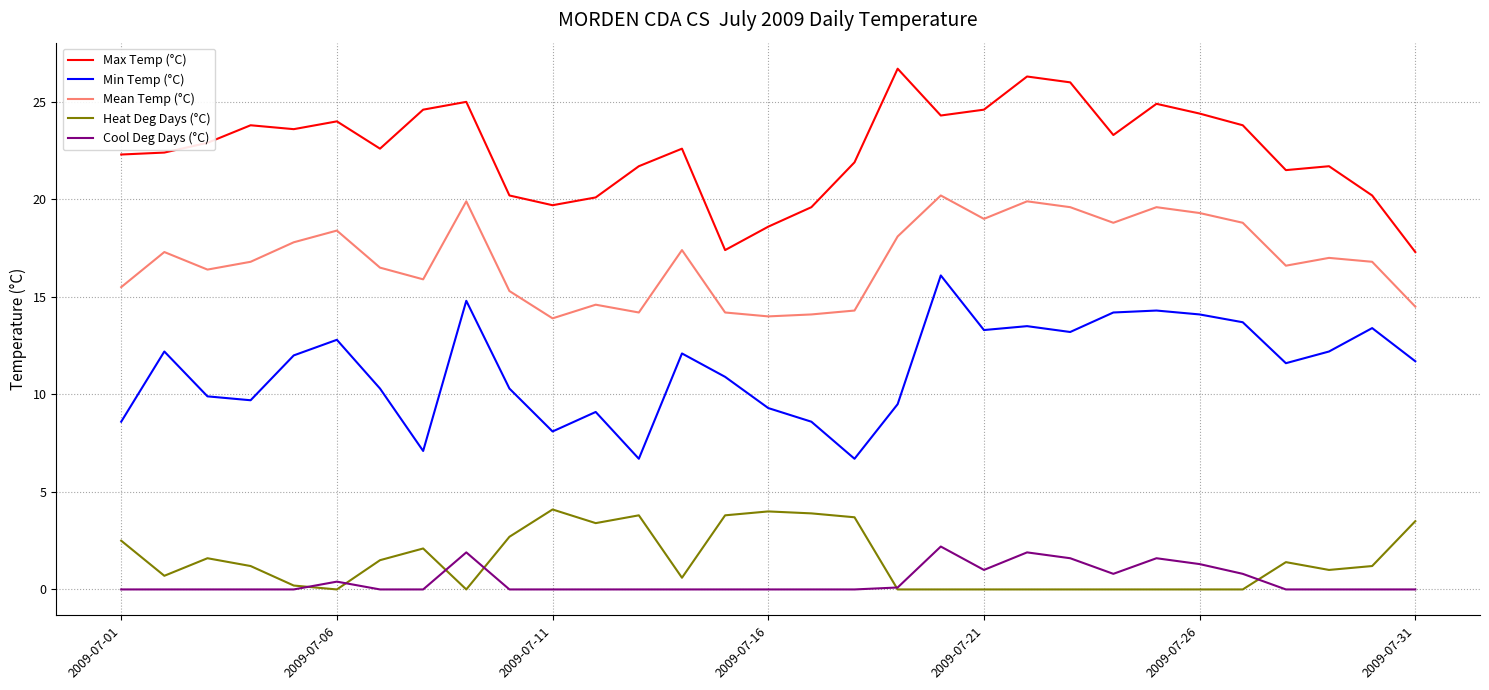

What are all the series names shown in the legend?

Max Temp (°C), Min Temp (°C), Mean Temp (°C), Heat Deg Days (°C), Cool Deg Days (°C)